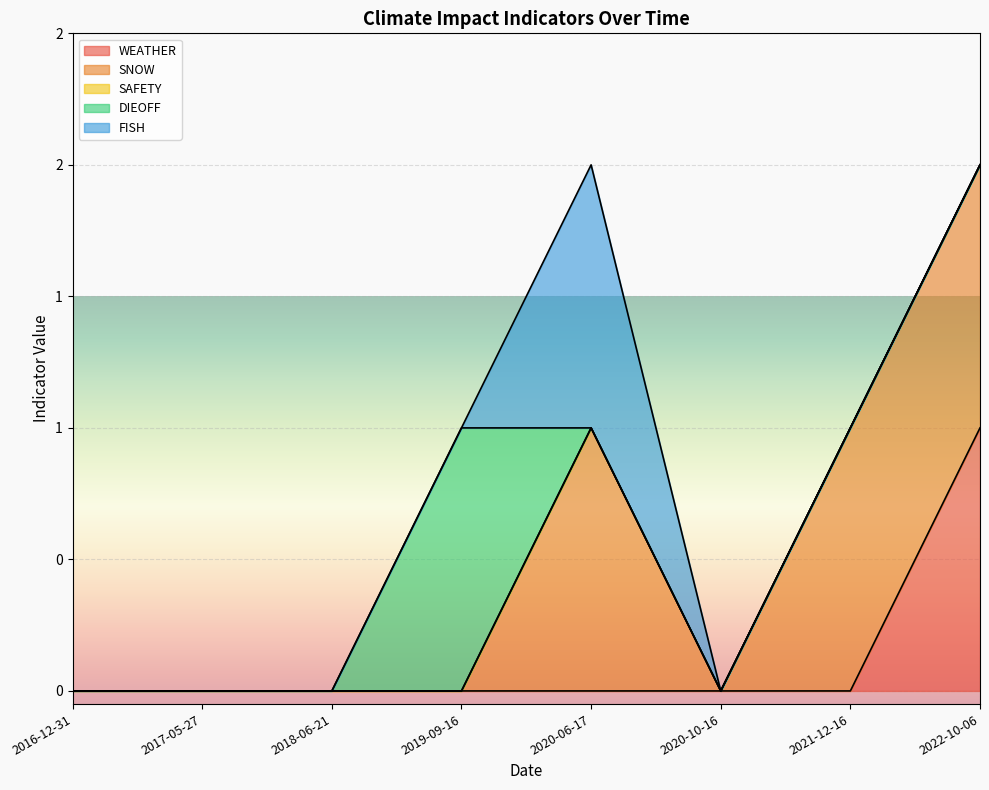

Which series has the largest range (max minus min)?

WEATHER